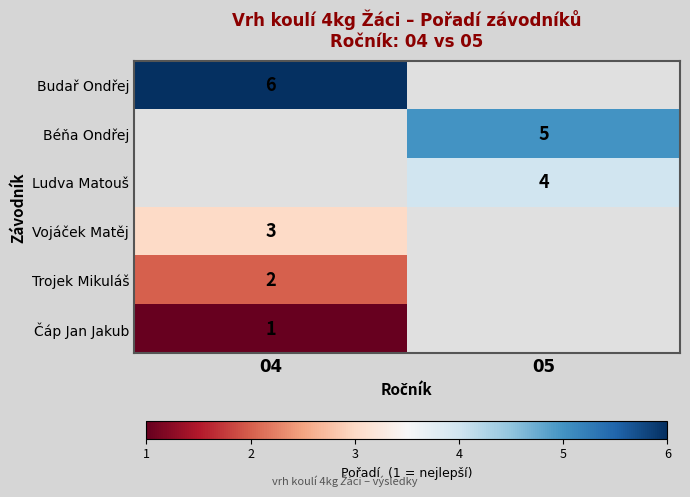

True or false: Ludva Matouš has a value of 3 at 05.

False